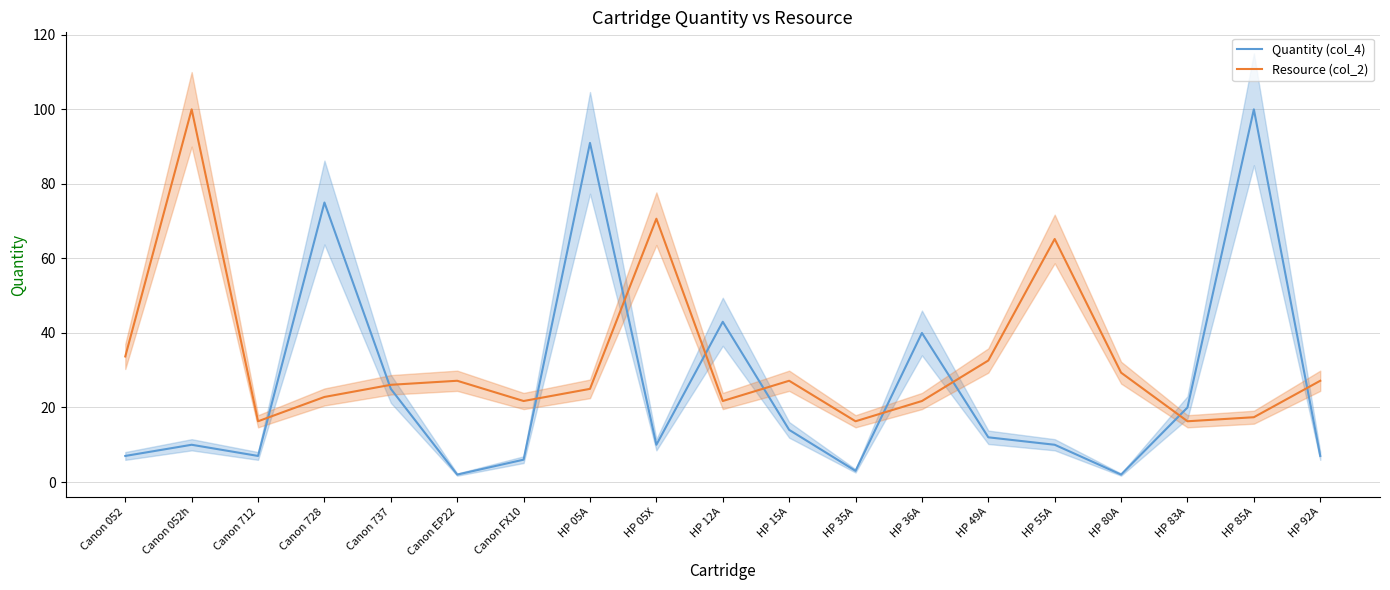

What position from the left is Canon 728?

4